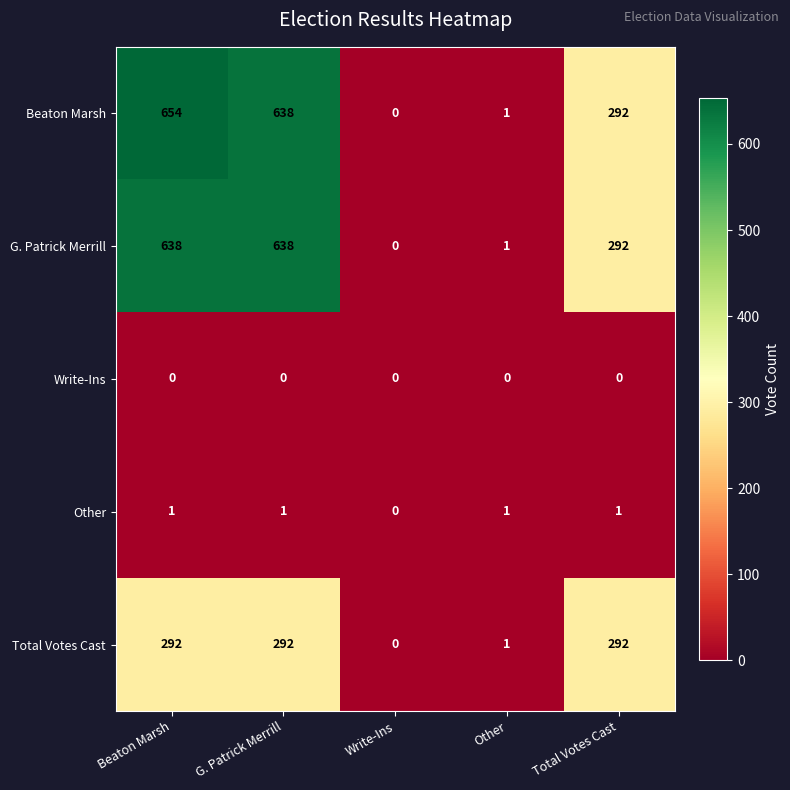

What is the greatest value displayed?

654